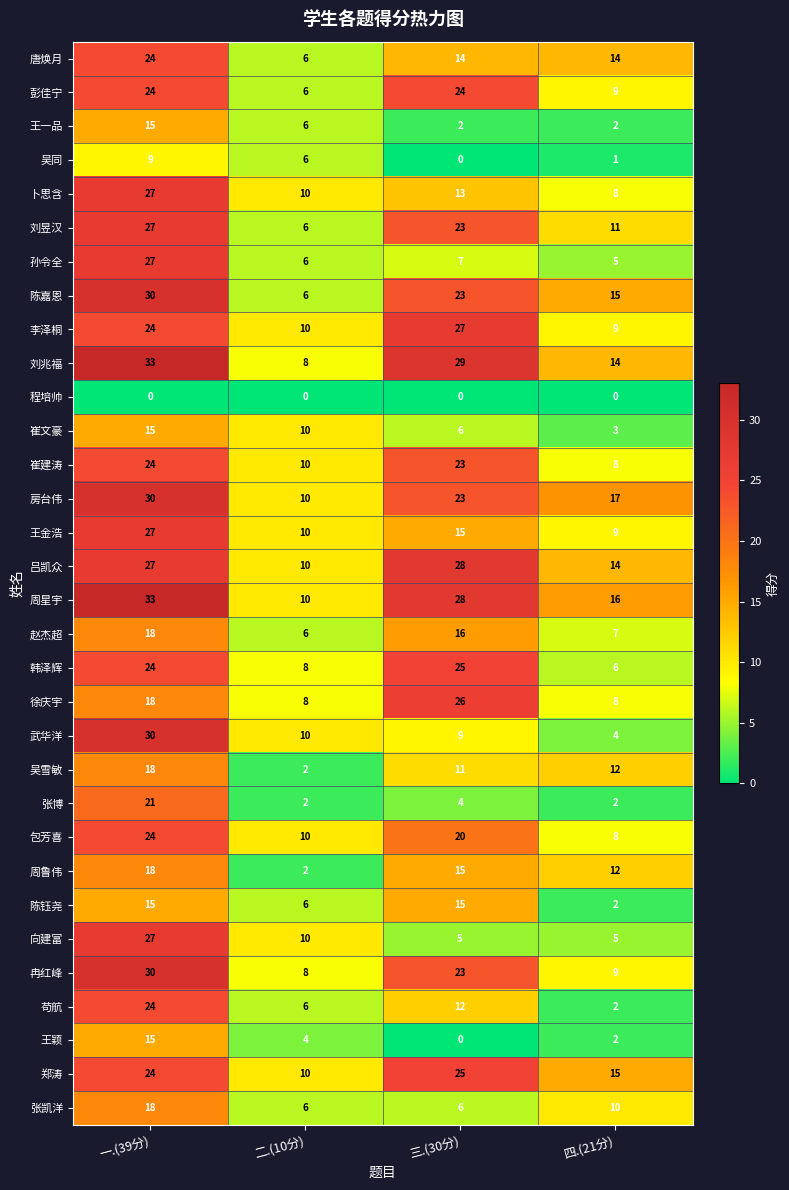

Is the value of 吕凯众 at 一.(39分) greater than the value of 程培帅 at 一.(39分)?

Yes